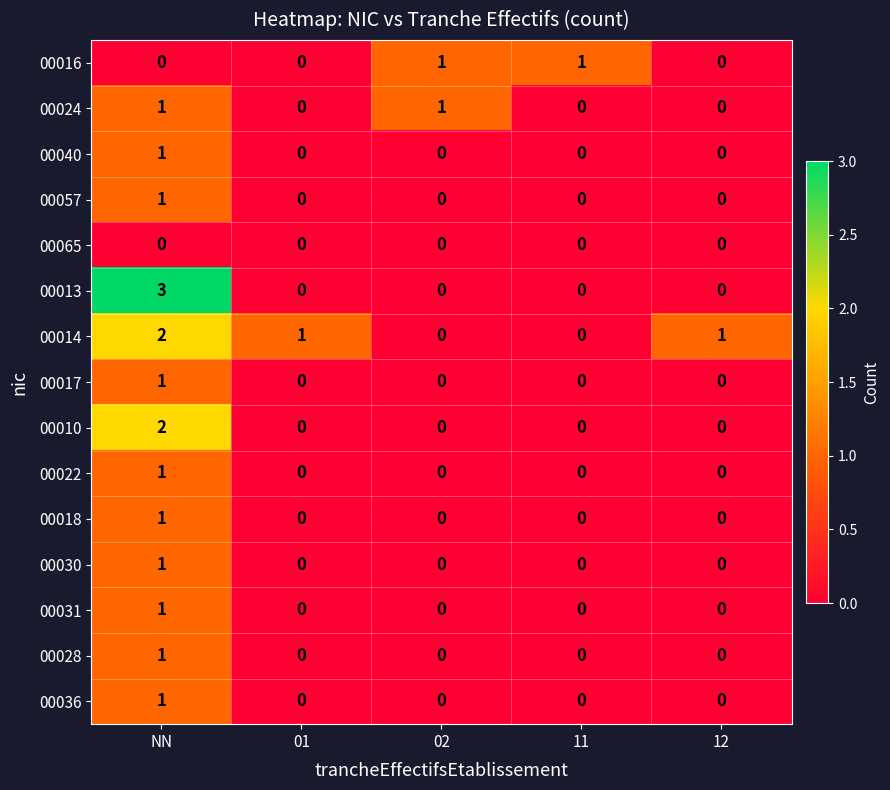

What is the sum of all 00014 values?

4